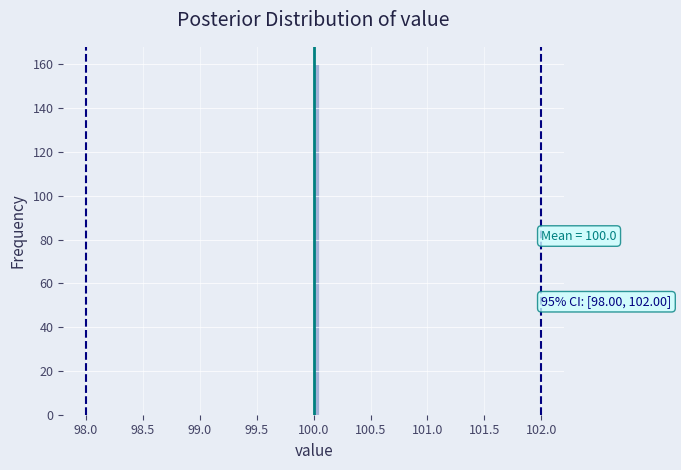

Around what value on the x-axis is the tallest bar? Give the approximate position of its centre, as read against the axis.

100.05